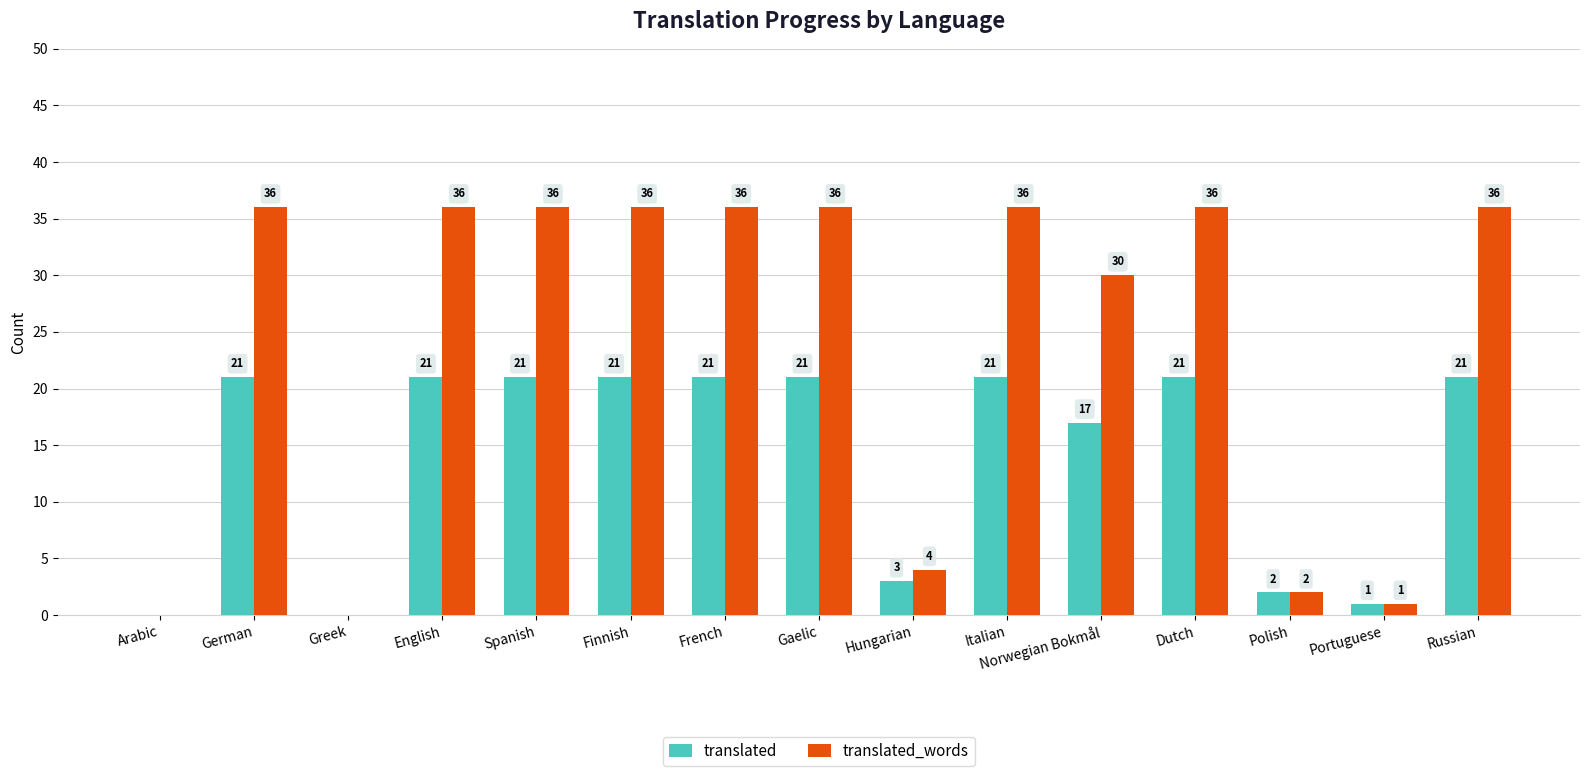

Is the value of translated at Italian greater than the value of translated_words at Polish?

Yes